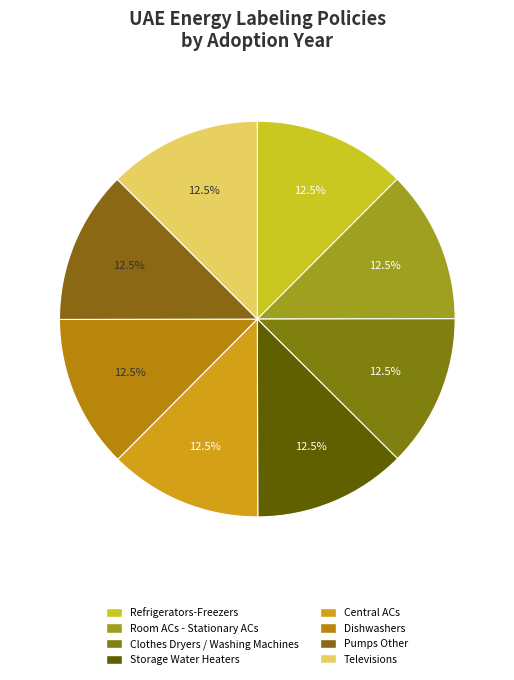

Is there a majority slice in this chart?

No